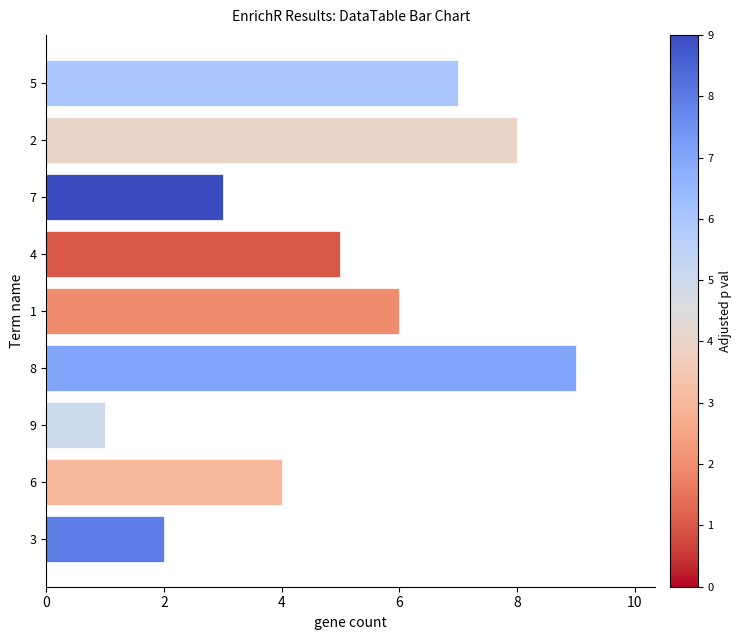

What is the difference between the maximum and minimum values?

8